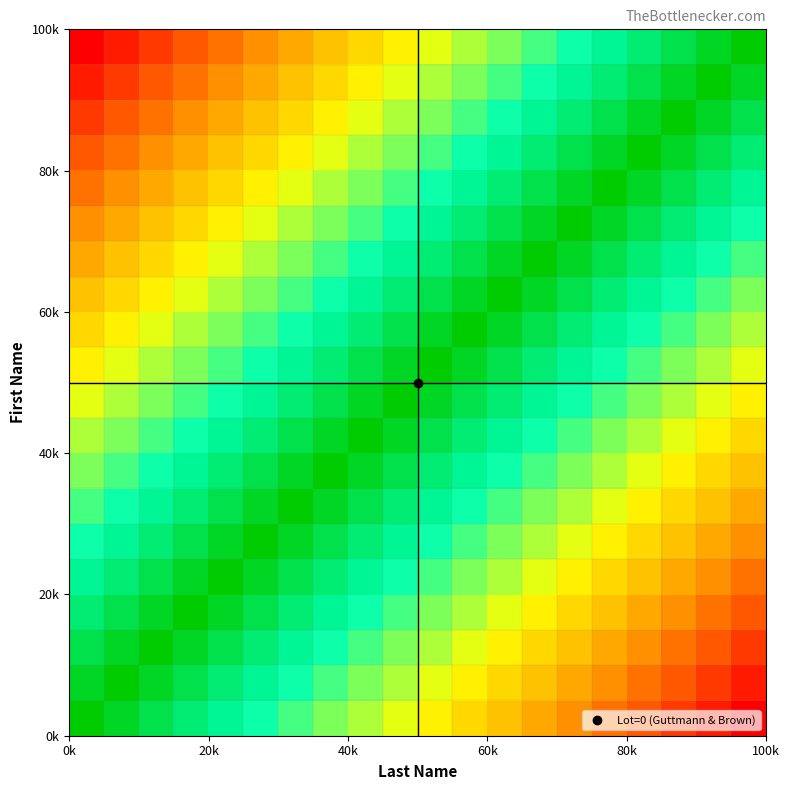

At how many categories does at least one series exceed 0?

19